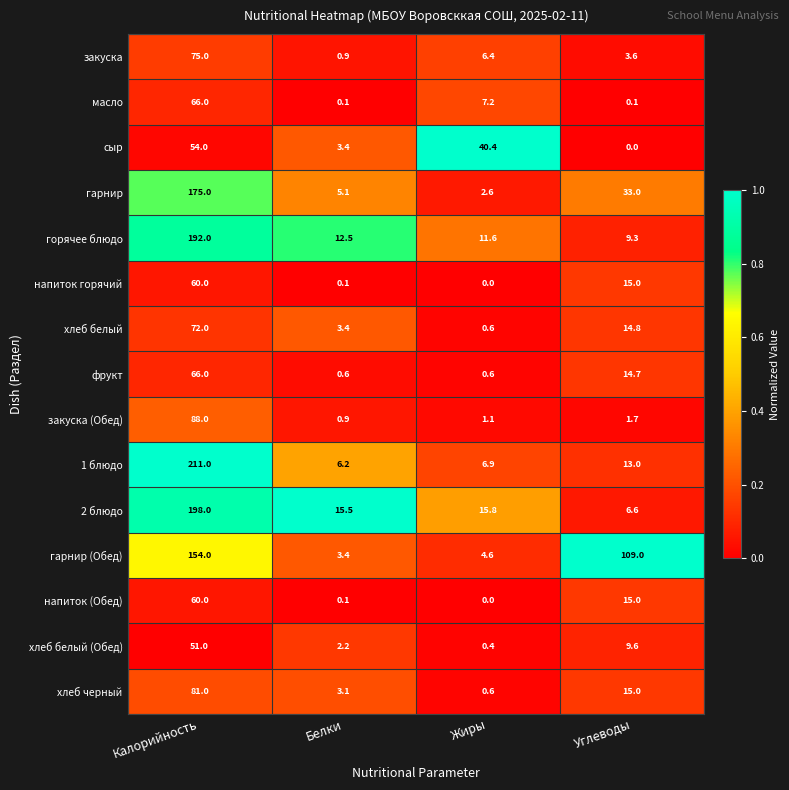

The напиток (Обед) series shows 22.3 at Углеводы. True or false?

False